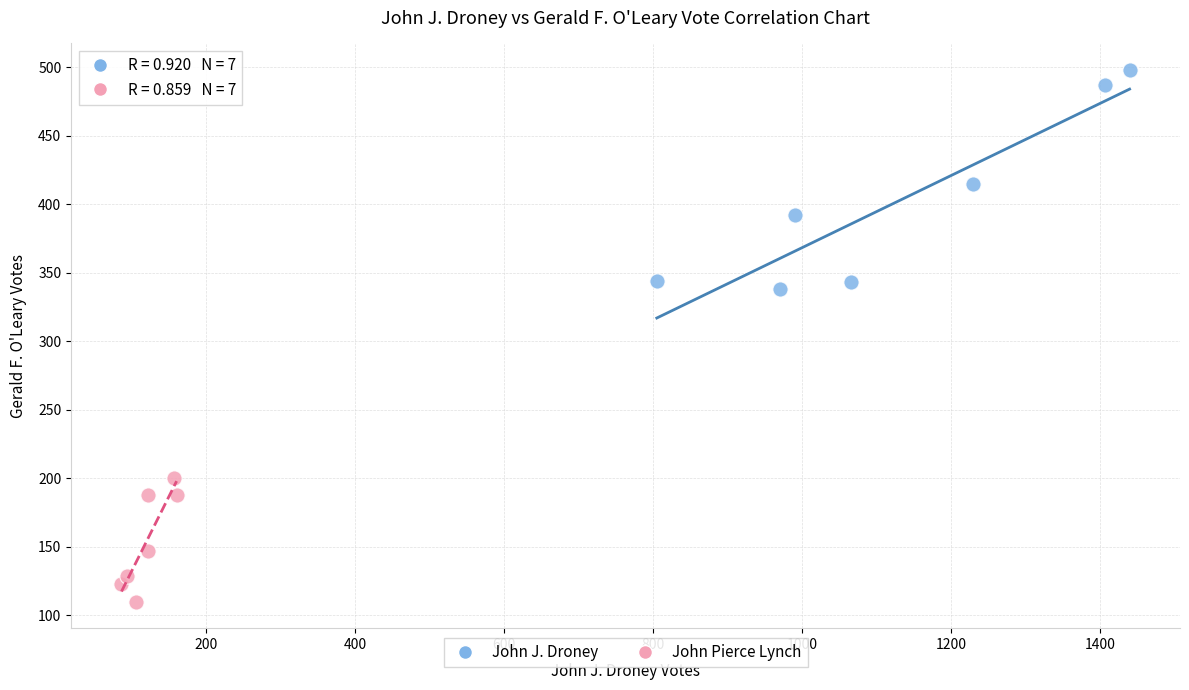

Which series contains the highest Y value?

John J. Droney